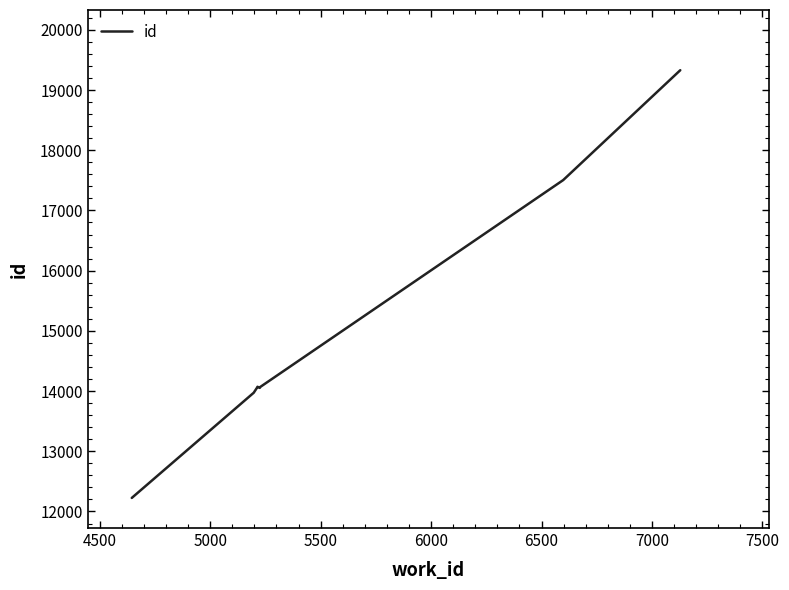

How many points are higher than both their immediate neighbors (excluding endpoints)?

1